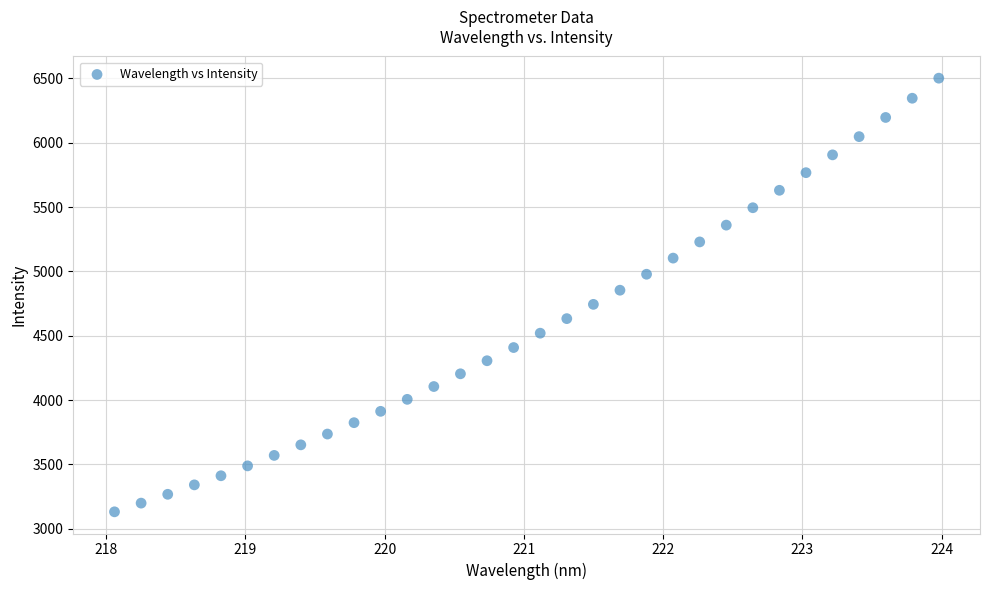

What is the range of X values (max minus min)?

5.9